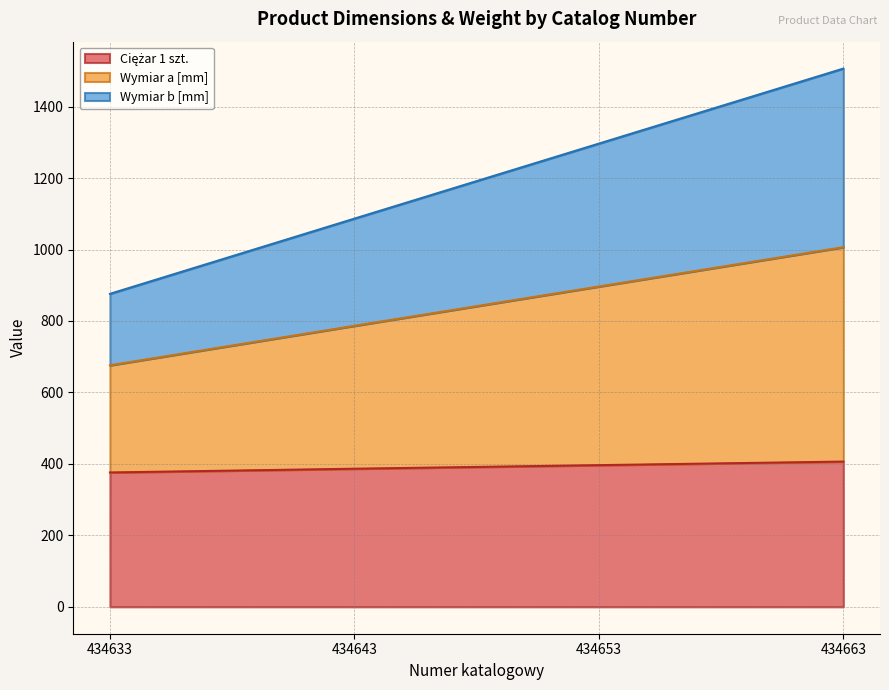

At which label does Wymiar b [mm] reach its peak?

434663